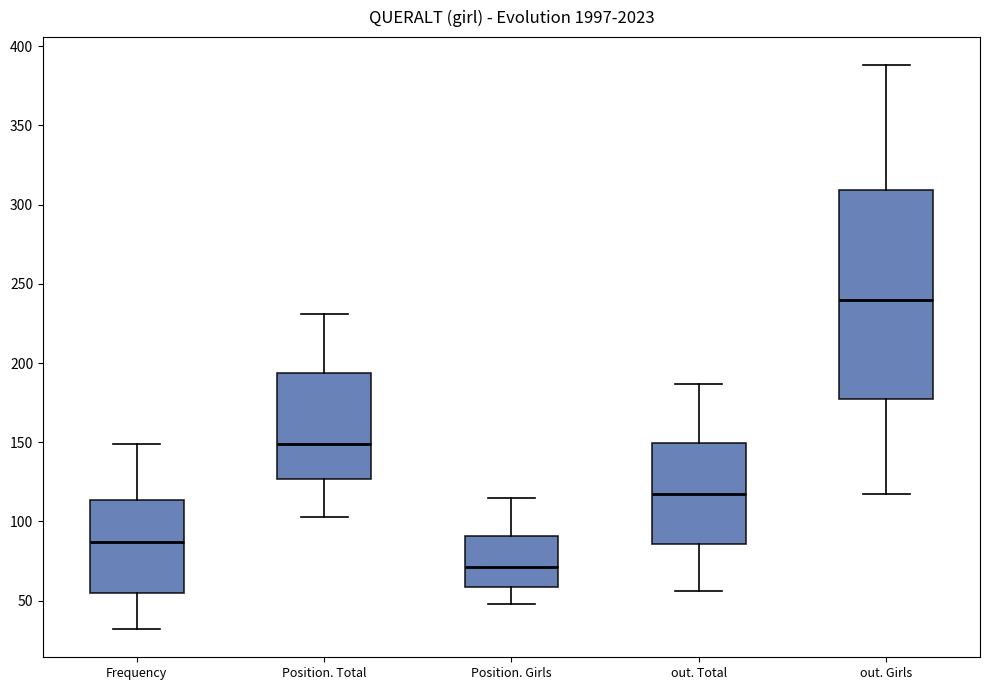

Which box has the highest median line?

out. Girls